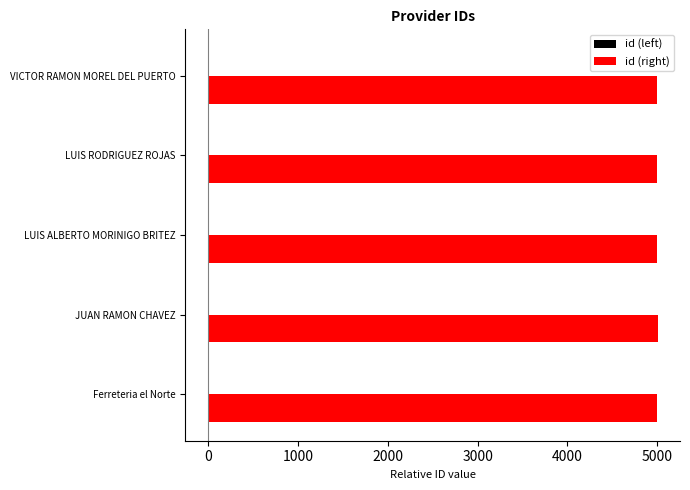

What is the greatest value displayed?

5004